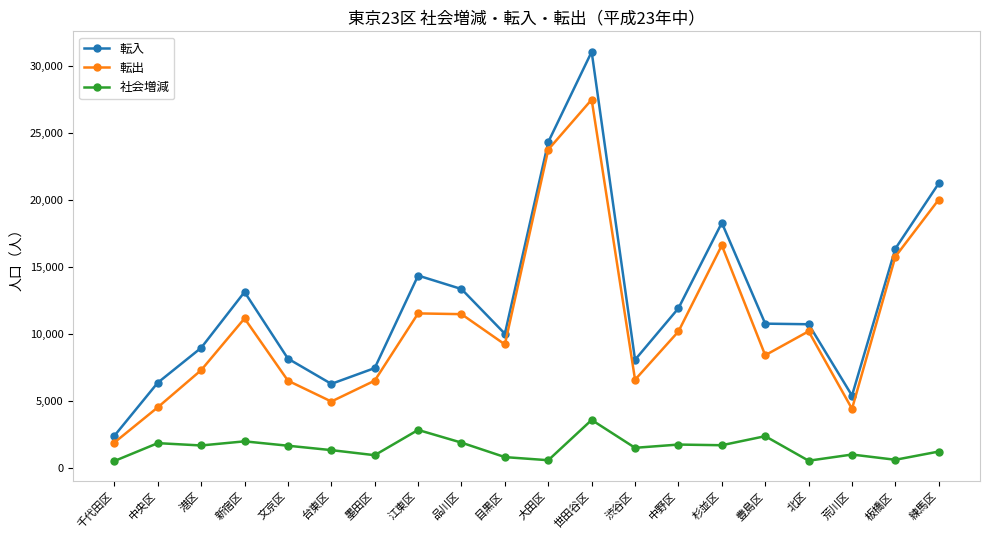

What is the label of the 9th point from the left?

品川区